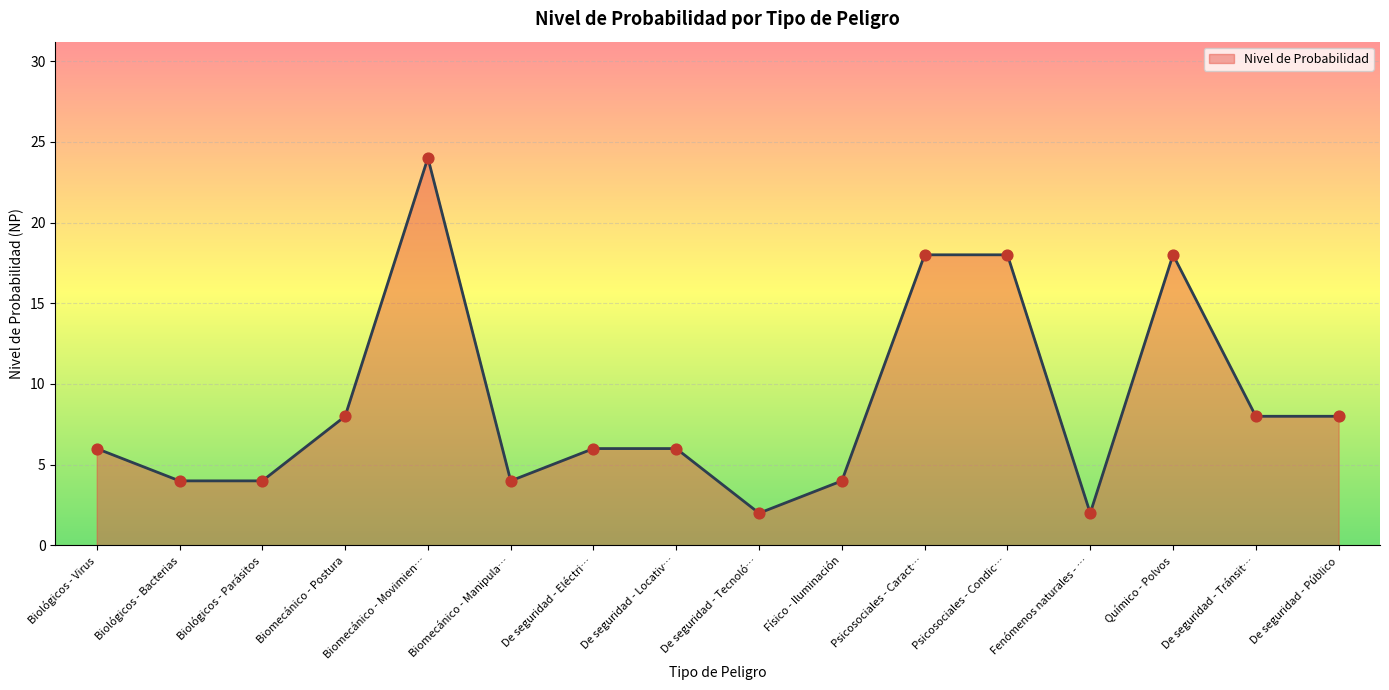

Which has a higher value, Psicosociales - Condic… or Físico - Iluminación?

Psicosociales - Condic…